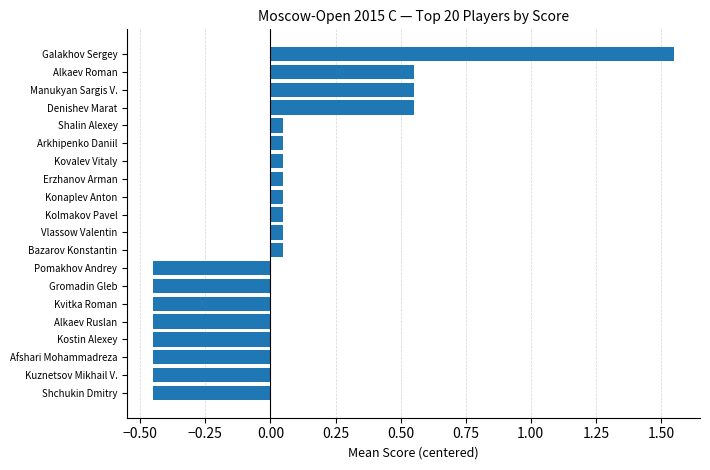

Between Bazarov Konstantin and Alkaev Ruslan, which is larger?

Bazarov Konstantin